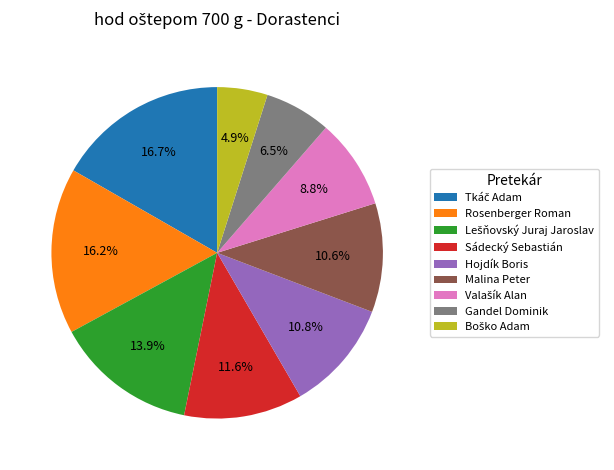

Count the number of slices in the pie.

9